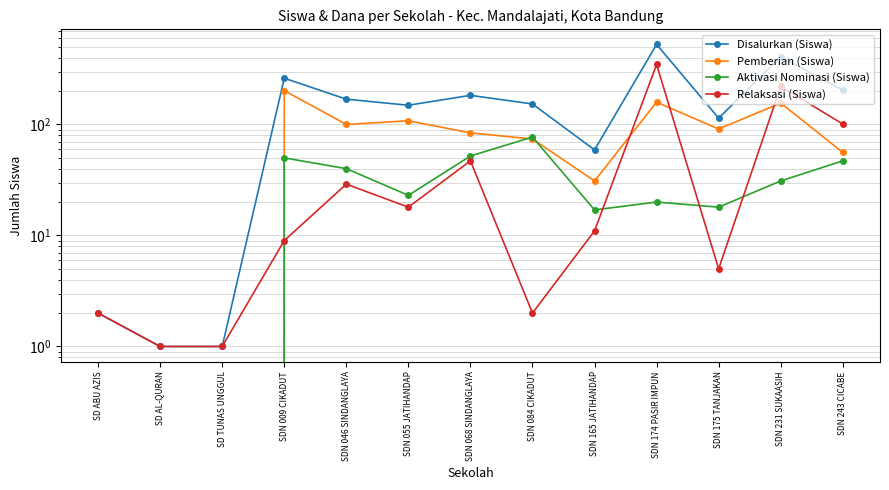

What position from the right is SD ABU AZIS?

13